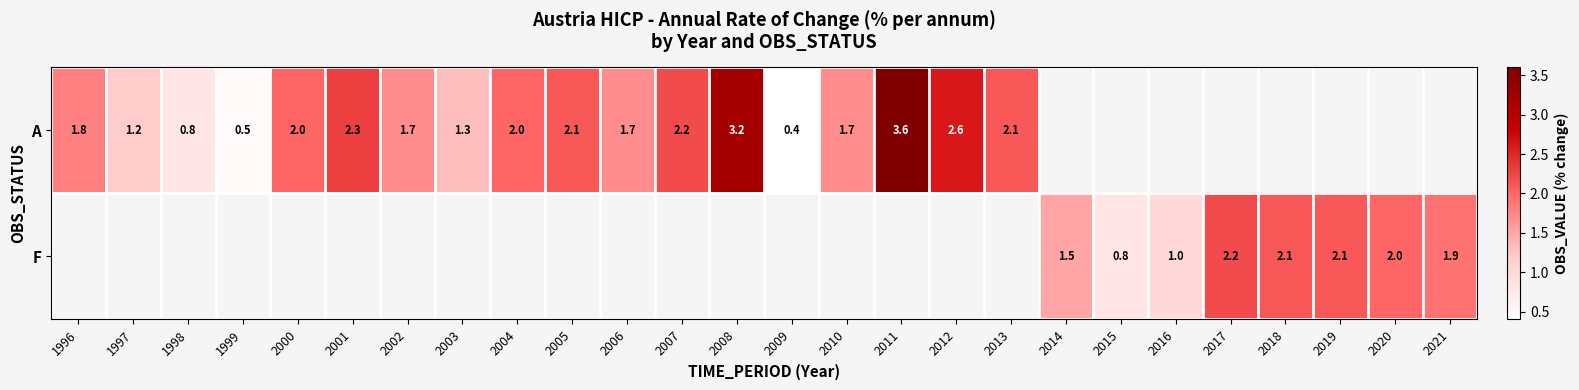

The value of A at 2009 is 0.4. True or false?

True